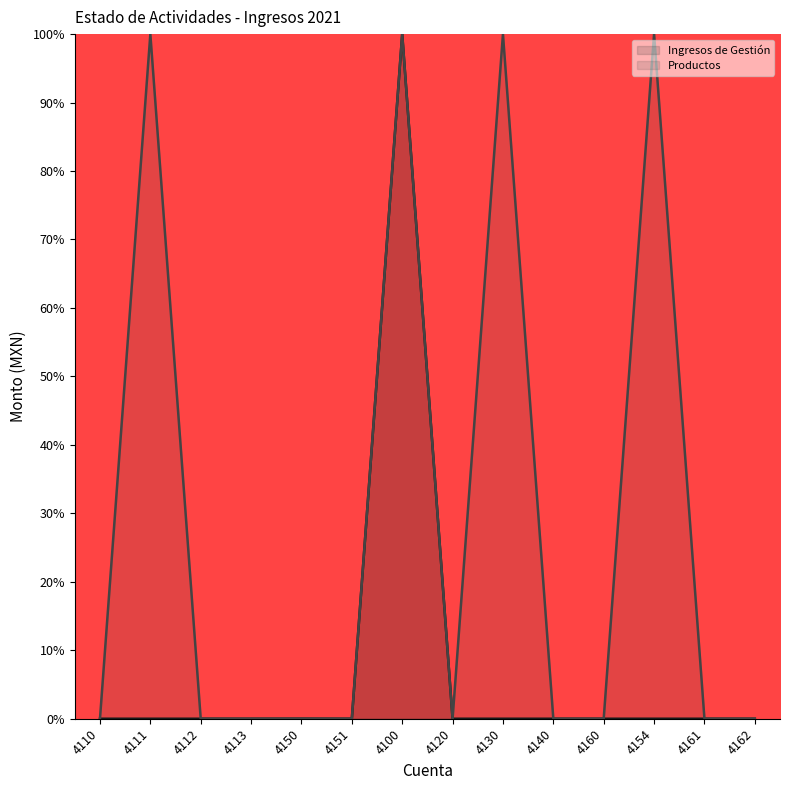

How many interior local peaks does the Ingresos de Gestión series have?

2